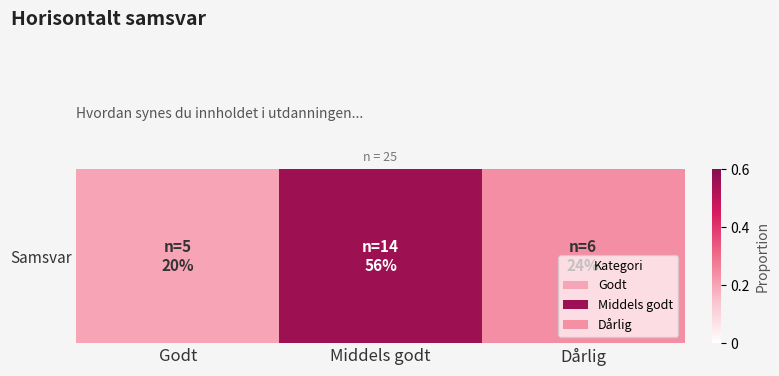

What is the difference between the values at Dårlig and Middels godt?

0.3